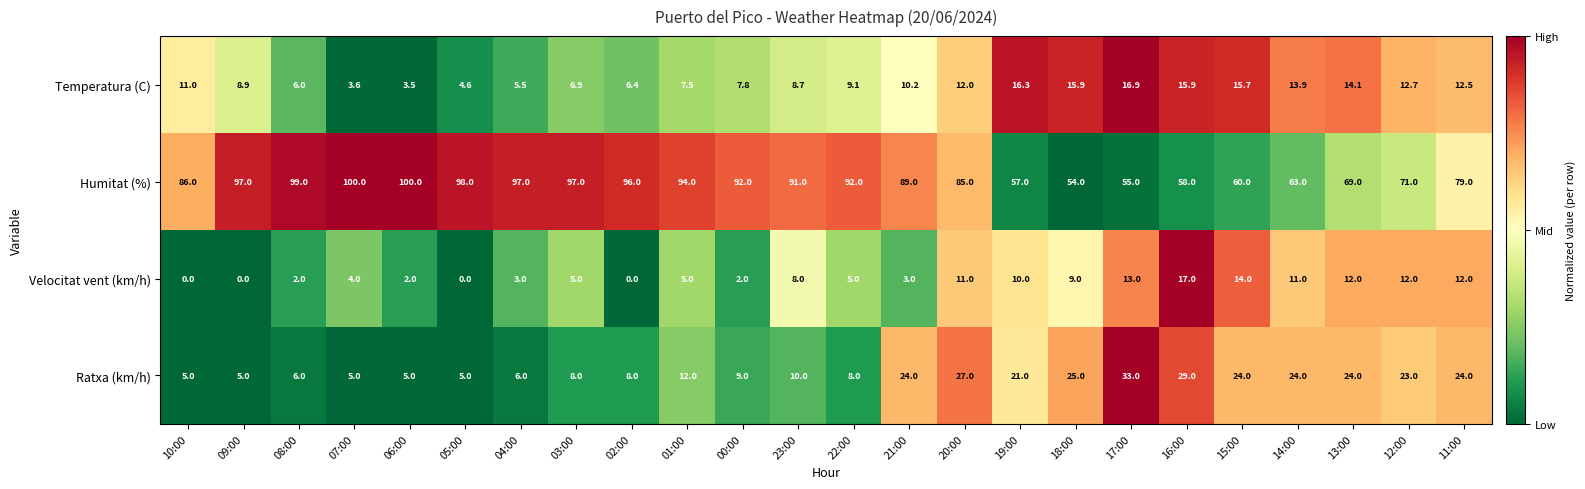

The Temperatura (C) series shows 6.7 at 05:00. True or false?

False